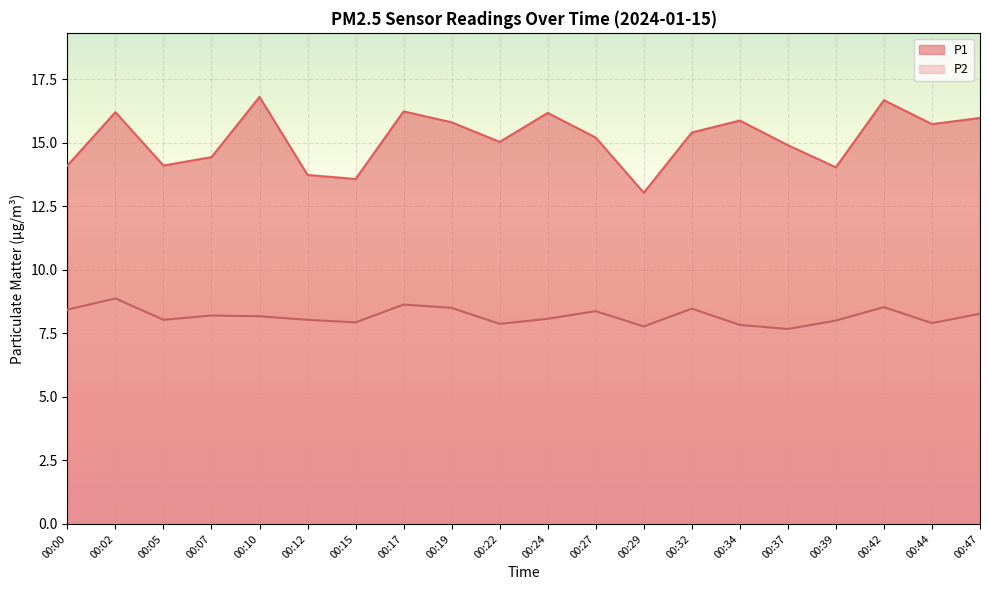

Is it true that P1 equals 22.5 at 00:39?

False